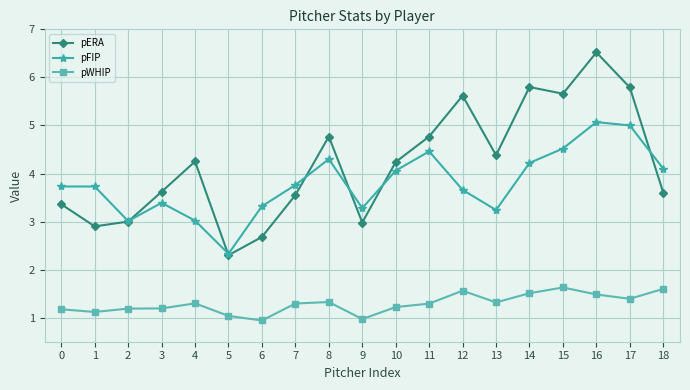

What is the total value across all series at 12?

10.8